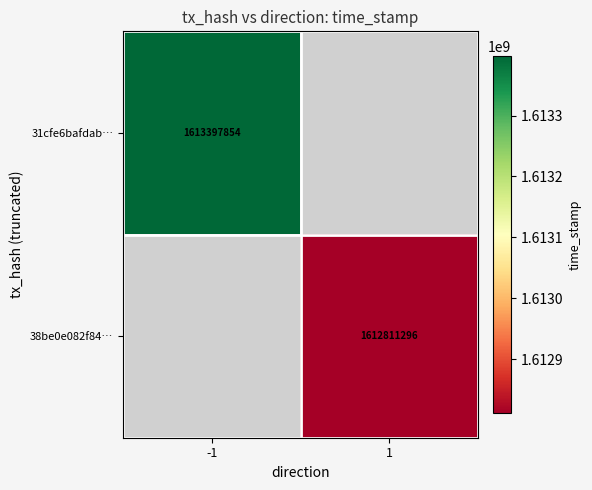

Which category has the highest value across all series?

-1